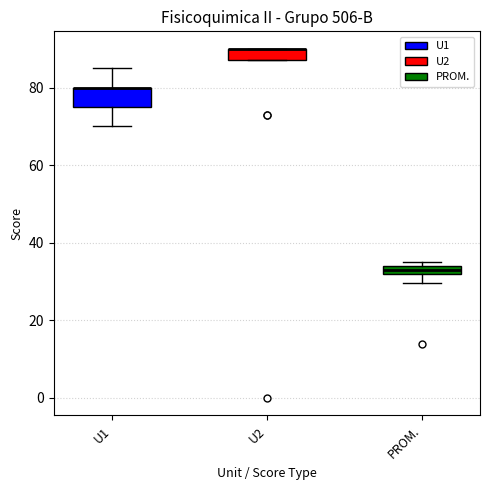

Where is the lower edge of the box for U2 on the y-axis? The values are not printed on the chart, so give them approximately, as read against the axis.

88